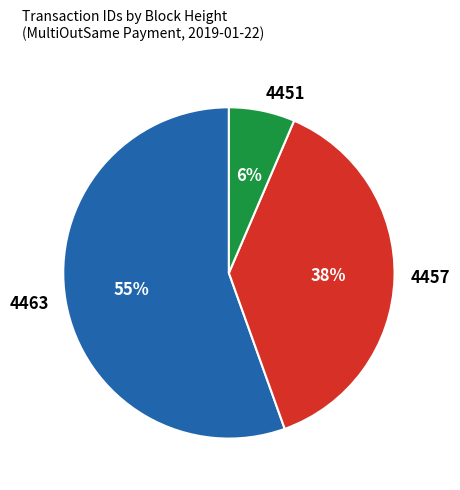

Combined, do 4463 and 4451 account for over 50%?

Yes